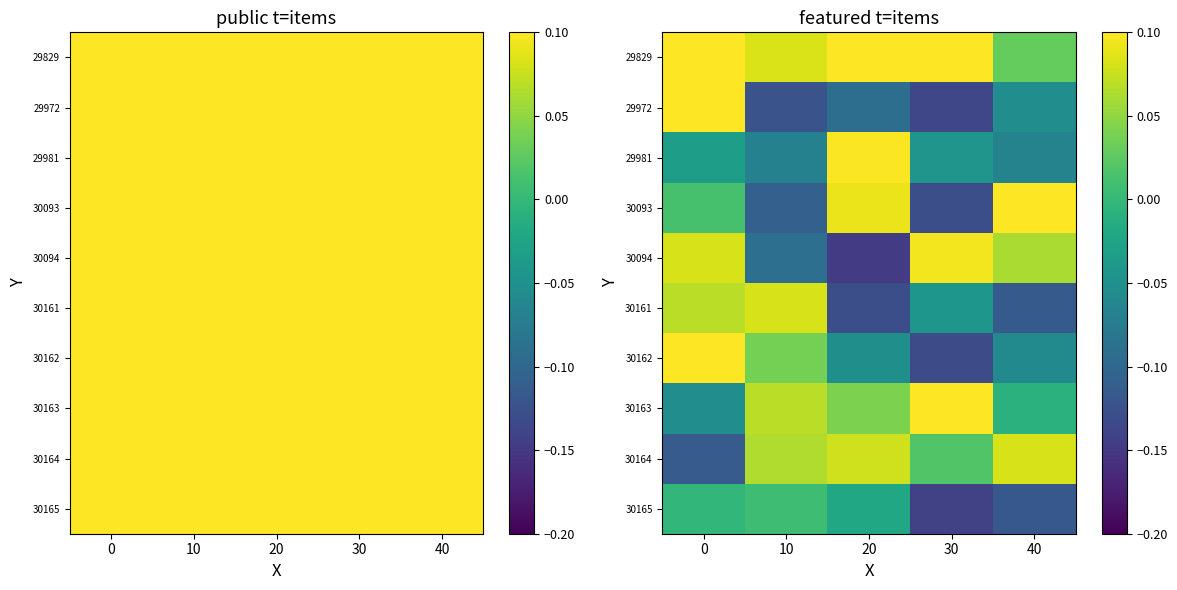

The value of 30161 at 10 is 0.1. True or false?

False